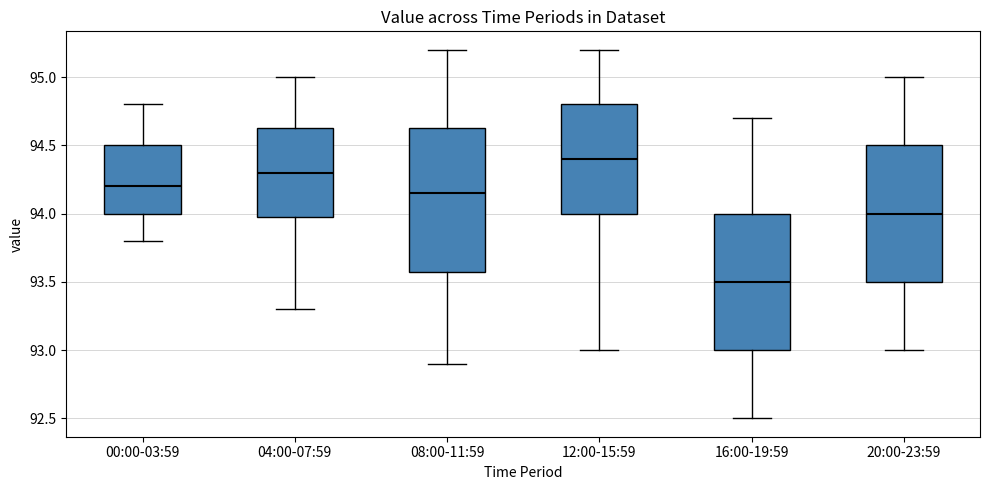

Reading left to right, transcribe this box plot: for each box, give where its median line is, the range the box spans, and where its two whiskers end, as read against the y-axis. The values are not printed on the chart, so give them approximately, as read against the axis.

00:00-03:59: median 94.20, box 94.00 to 94.50, whiskers 93.80 to 94.80
04:00-07:59: median 94.30, box 94.00 to 94.65, whiskers 93.30 to 95.00
08:00-11:59: median 94.15, box 93.60 to 94.65, whiskers 92.90 to 95.20
12:00-15:59: median 94.40, box 94.00 to 94.80, whiskers 93.00 to 95.20
16:00-19:59: median 93.50, box 93.00 to 94.00, whiskers 92.50 to 94.70
20:00-23:59: median 94.00, box 93.50 to 94.50, whiskers 93.00 to 95.00